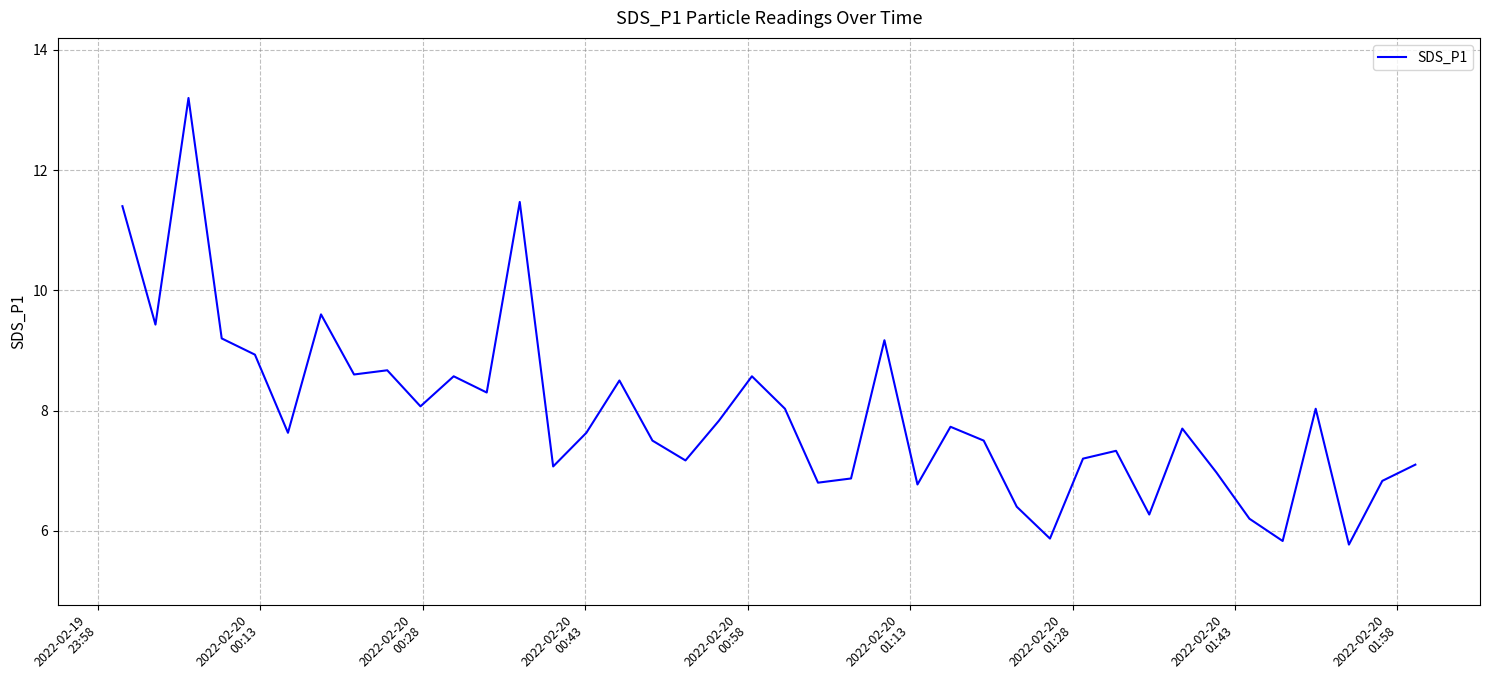

How many lines are shown in the chart?

1